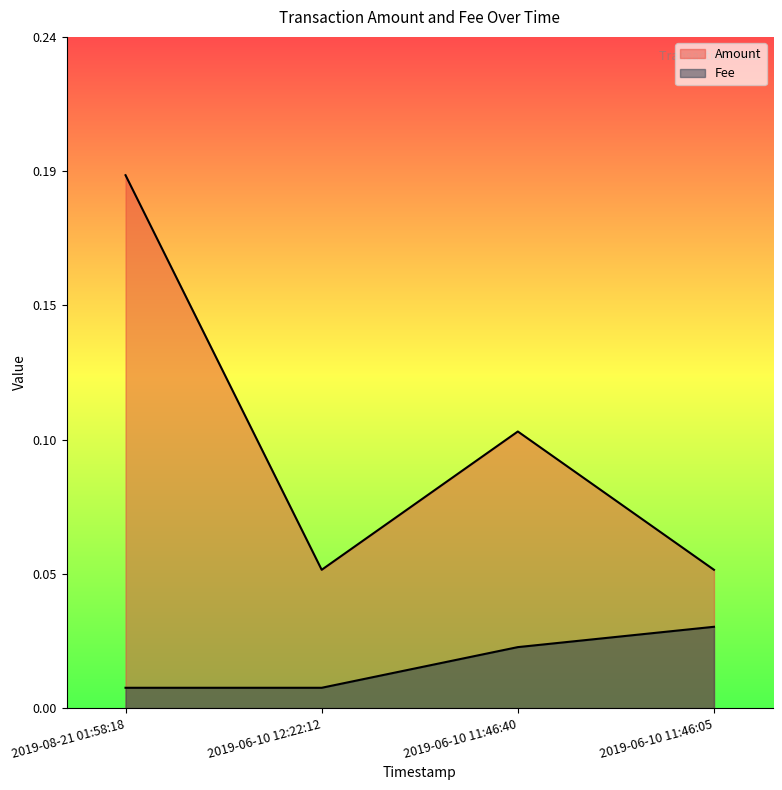

Reading left to right, transcribe all the data shown in this chart.

Amount: 2019-08-21 01:58:18=0.2	2019-06-10 12:22:12=0.1	2019-06-10 11:46:40=0.1	2019-06-10 11:46:05=0.1
Fee: 2019-08-21 01:58:18=0.0	2019-06-10 12:22:12=0.0	2019-06-10 11:46:40=0.0	2019-06-10 11:46:05=0.0